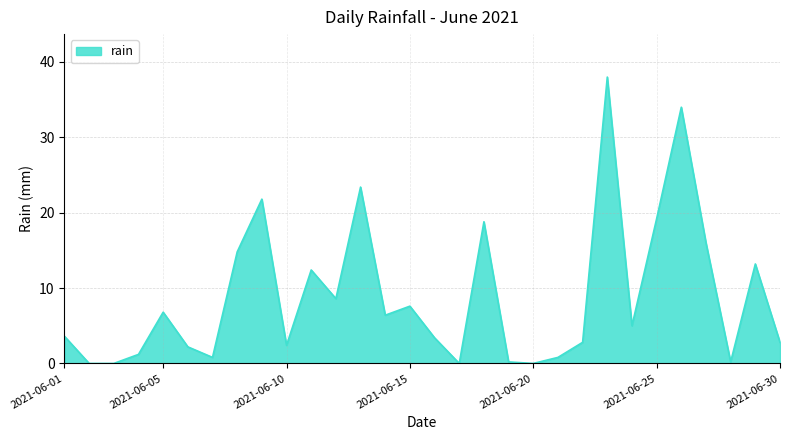

What is the greatest value displayed?

38.0